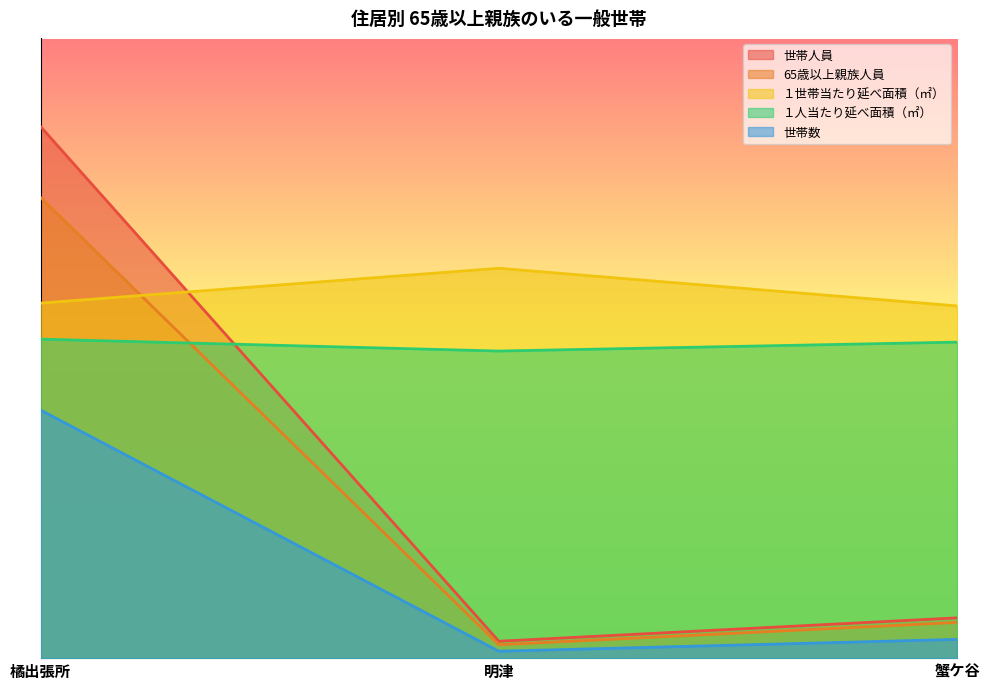

What is the sum of all １人当たり延べ面積（㎡） values?

30767.2